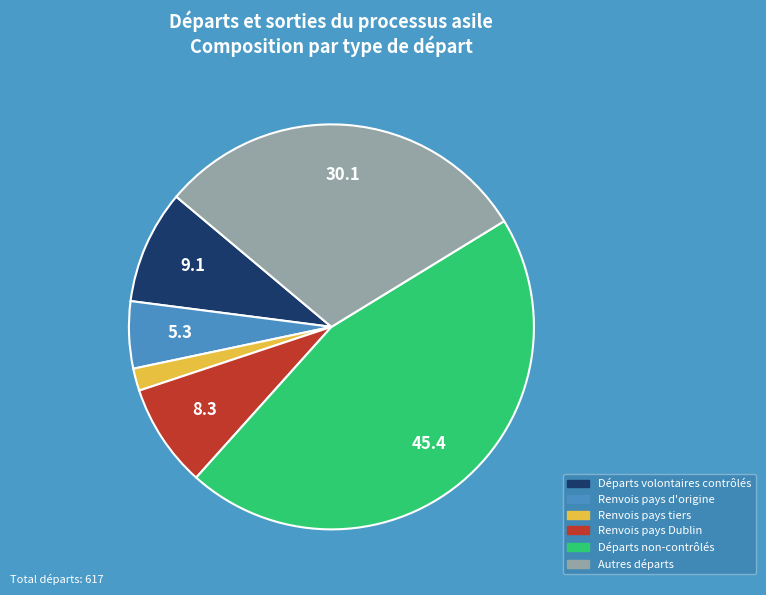

Which has a higher value, Renvois pays d'origine or Renvois pays tiers?

Renvois pays d'origine